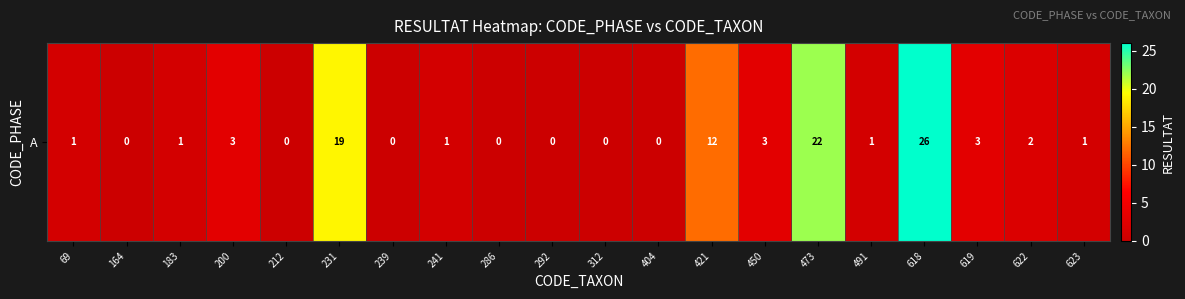

At which label is the value closest to 13?

421